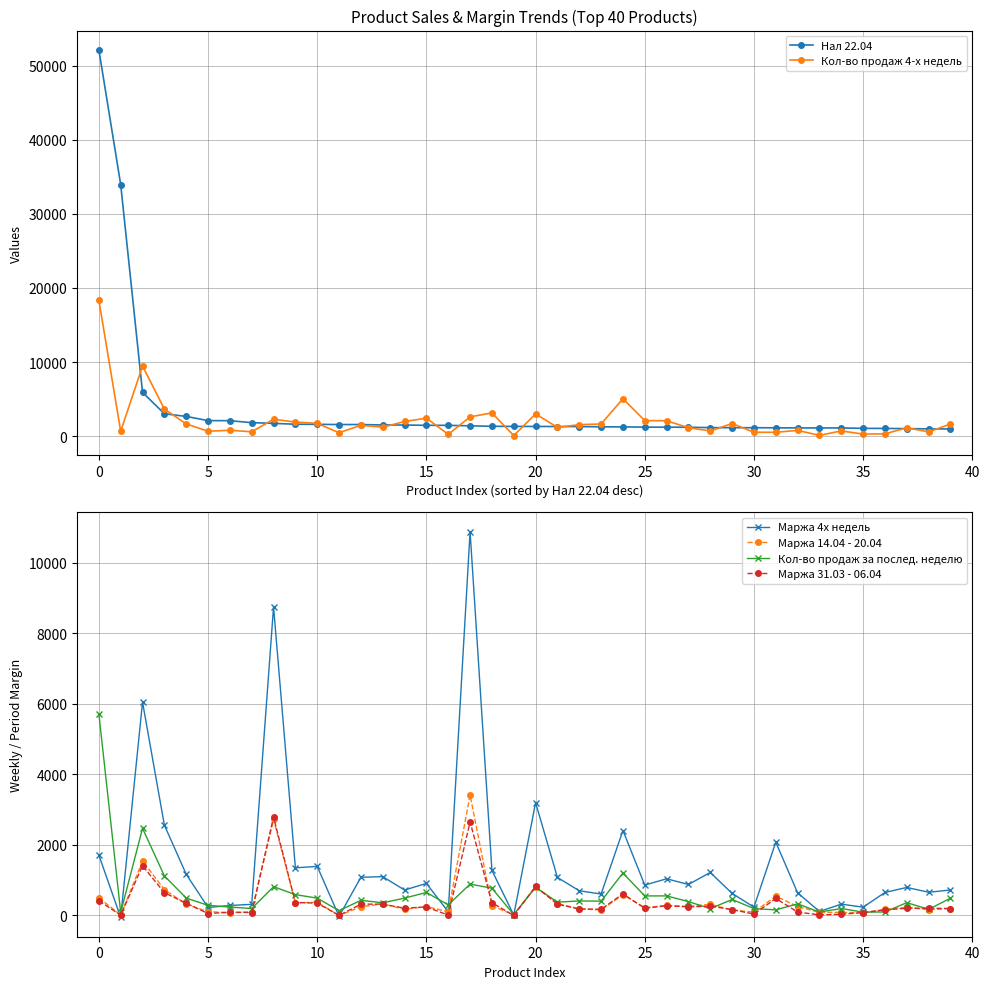

Reading left to right, what are all the values shown in this chart?

Нал 22.04: 52150.0	33961.7	5907.0	3025.0	2660.0	2095.0	2085.0	1819.0	1727.0	1604.0	1592.0	1567.0	1565.0	1507.0	1501.0	1459.0	1457.0	1390.9	1330.0	1314.0	1308.0	1297.0	1292.0	1259.0	1246.0	1217.0	1210.7	1202.0	1146.0	1141.0	1138.0	1121.8	1109.0	1106.0	1104.0	1053.0	1038.8	1014.0	977.0	969.0
Кол-во продаж 4-х недель: 18341.0	659.0	9465.0	3657.0	1651.0	662.0	790.0	587.0	2274.0	1900.0	1724.0	460.0	1467.0	1200.0	1976.0	2424.0	240.0	2601.0	3140.0	75.0	3000.0	1180.0	1547.0	1643.0	5045.0	2100.0	2070.0	1146.0	698.0	1700.0	525.0	517.0	776.0	99.0	706.0	276.0	307.0	1134.0	565.0	1637.0
Маржа 4х недель: 1704.0	-65.0	6048.0	2556.0	1161.0	218.0	274.0	307.0	8751.0	1344.0	1384.0	-34.0	1075.0	1093.0	713.0	900.0	96.0	10886.0	1270.0	2.0	3193.0	1070.0	692.0	599.0	2403.0	854.0	1032.0	871.0	1211.0	617.0	228.0	2072.0	632.0	104.0	312.0	226.0	644.0	787.0	650.0	714.0
Маржа 14.04 - 20.04: 492.0	3.0	1536.0	726.0	308.0	100.0	68.0	92.0	2721.0	350.0	364.0	-9.0	239.0	317.0	167.0	244.0	96.0	3410.0	265.0	9.0	807.0	329.0	181.0	147.0	580.0	212.0	275.0	249.0	306.0	146.0	84.0	539.0	245.0	79.0	79.0	66.0	165.0	222.0	152.0	187.0
Кол-во продаж за послед. неделю: 5712.0	77.0	2465.0	1114.0	485.0	278.0	229.0	188.0	807.0	583.0	483.0	127.0	421.0	351.0	484.0	644.0	293.0	881.0	765.0	17.0	789.0	369.0	403.0	397.0	1196.0	545.0	547.0	384.0	185.0	445.0	186.0	150.0	320.0	86.0	188.0	85.0	91.0	355.0	165.0	481.0
Маржа 31.03 - 06.04: 407.0	1.0	1403.0	637.0	339.0	45.0	83.0	75.0	2784.0	358.0	342.0	-7.0	310.0	314.0	197.0	233.0	0.0	2647.0	353.0	-8.0	814.0	311.0	174.0	167.0	604.0	195.0	268.0	234.0	256.0	158.0	30.0	474.0	87.0	8.0	26.0	72.0	151.0	196.0	197.0	188.0